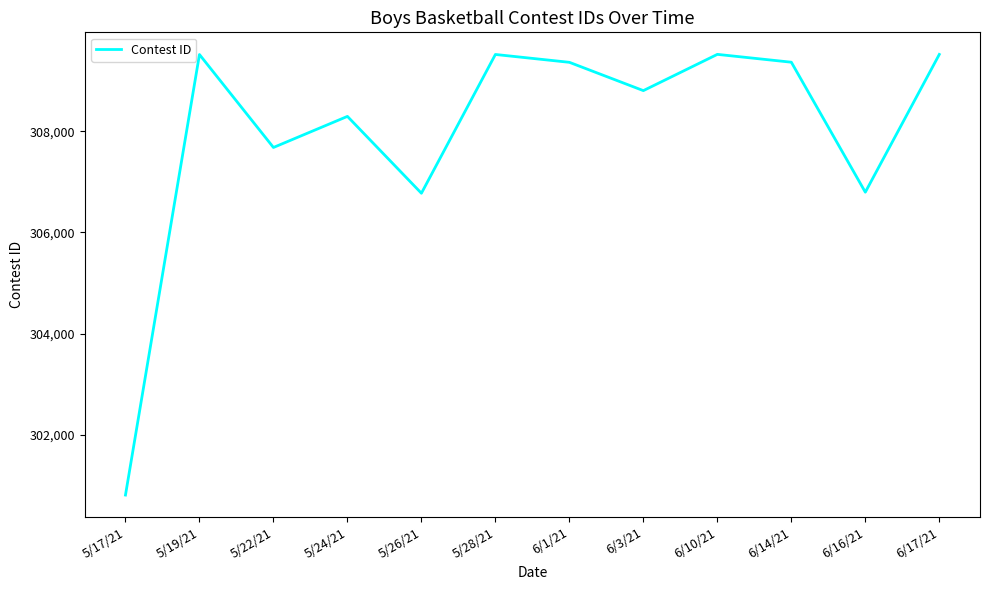

What is the maximum value shown in the chart?

309517